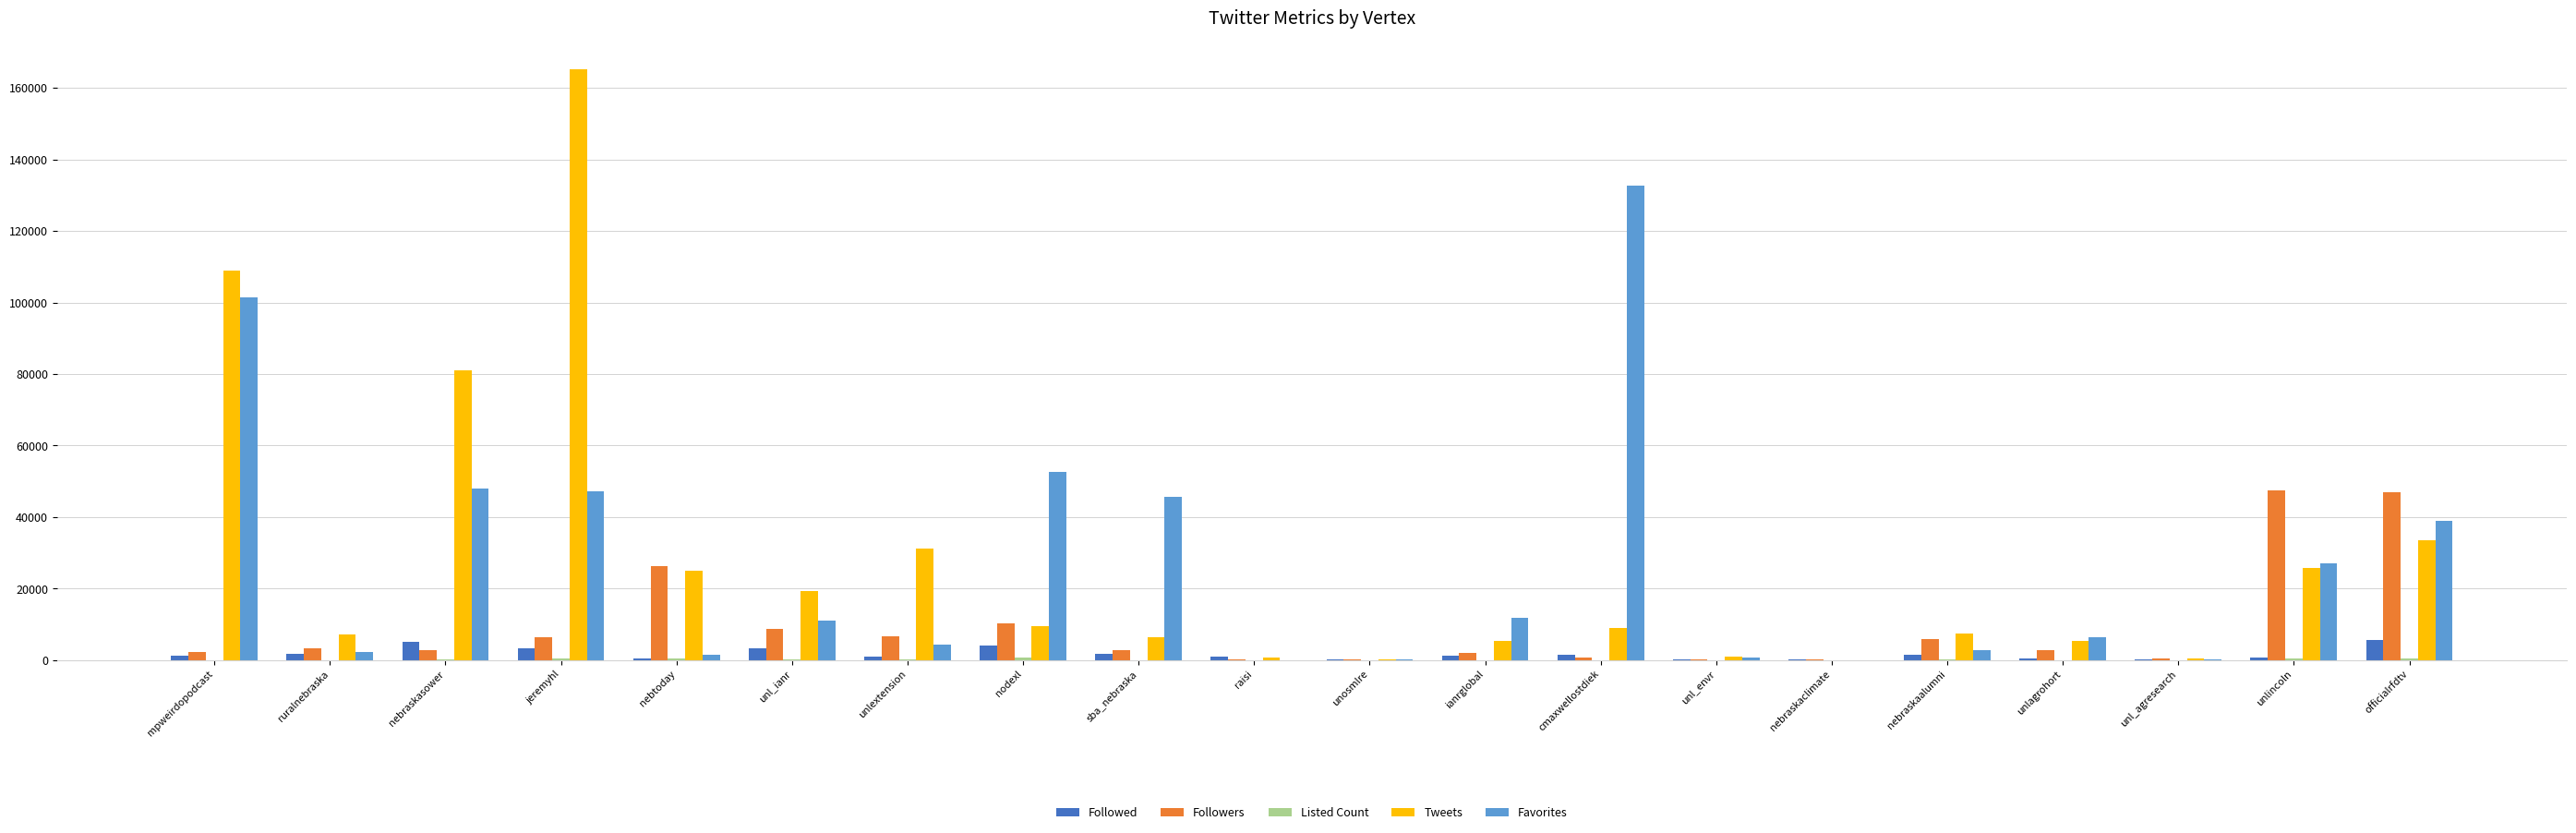

True or false: Tweets has a value of 6359 at sba_nebraska.

True